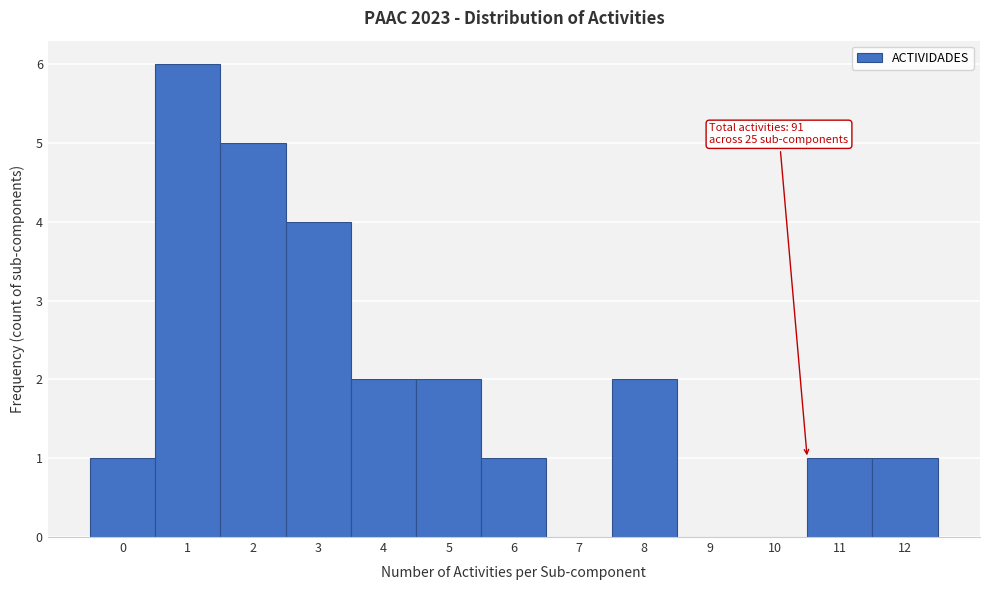

Reading left to right, list all the values displayed in this chart.

0=1	1=6	2=5	3=4	4=2	5=2	6=1	7=0	8=2	9=0	10=0	11=1	12=1